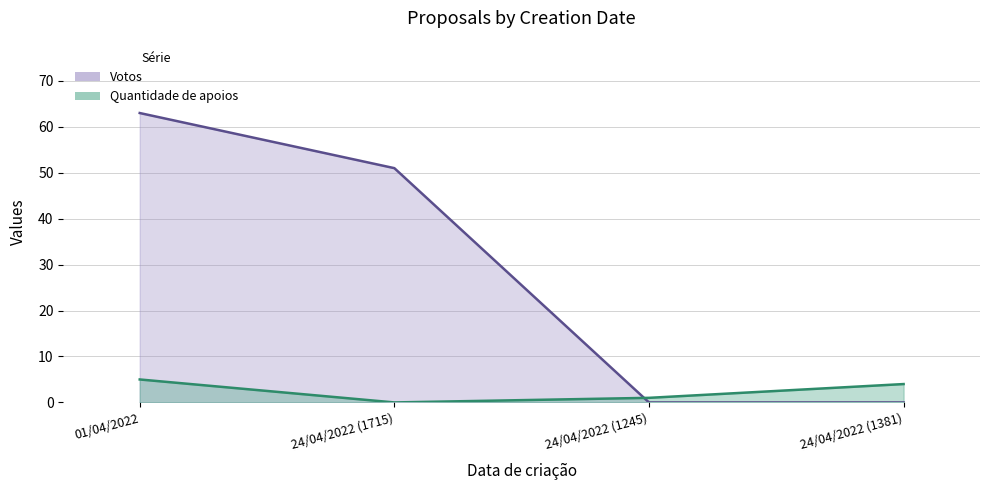

Which series has the largest total across all categories?

Votos